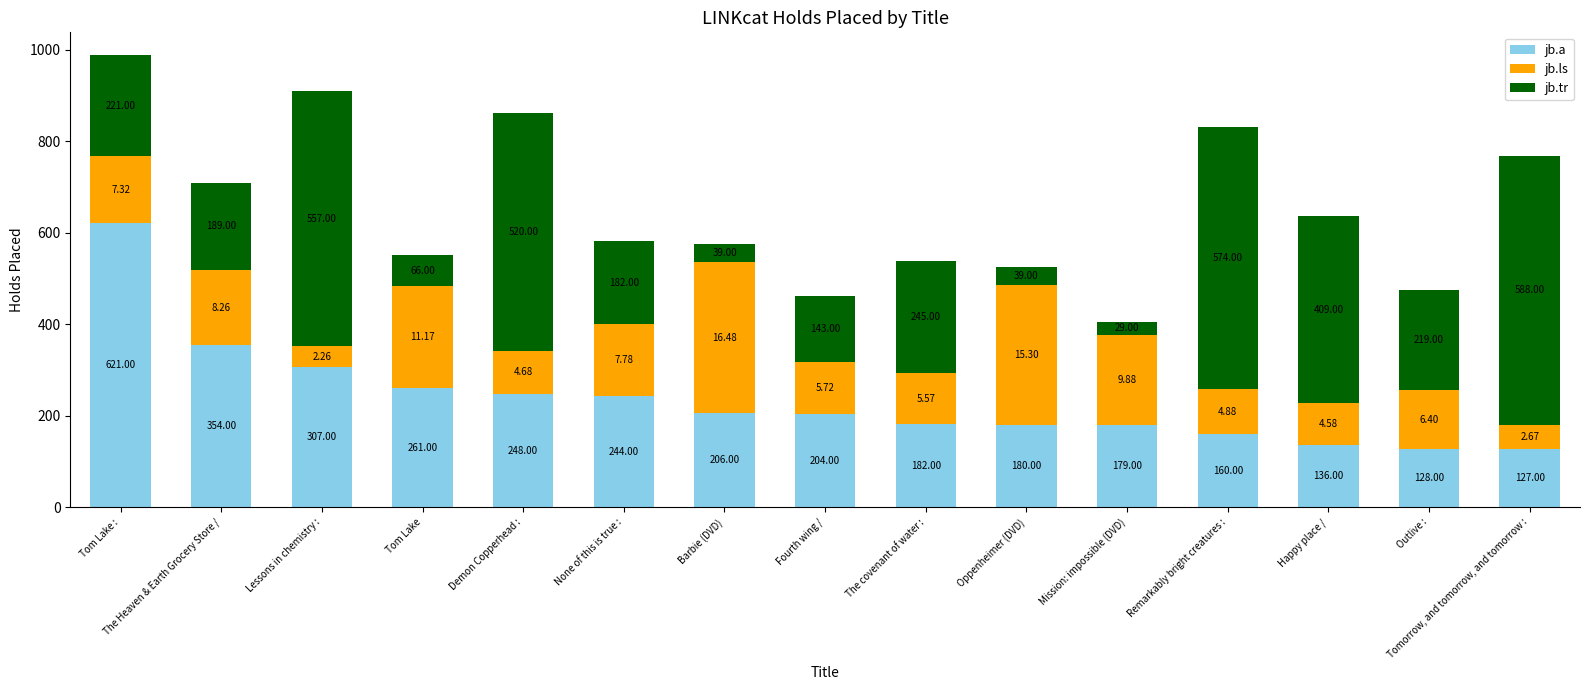

Are the bars grouped side by side (vs. stacked)?

No